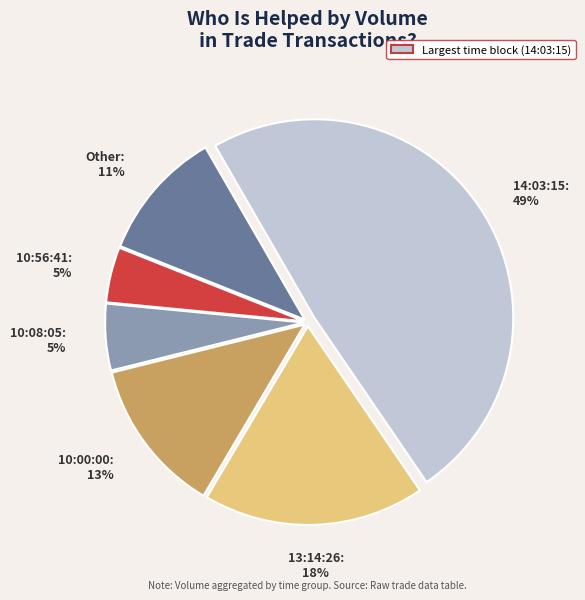

To the nearest percent, what percentage of the pie is 10:00:00?

13%